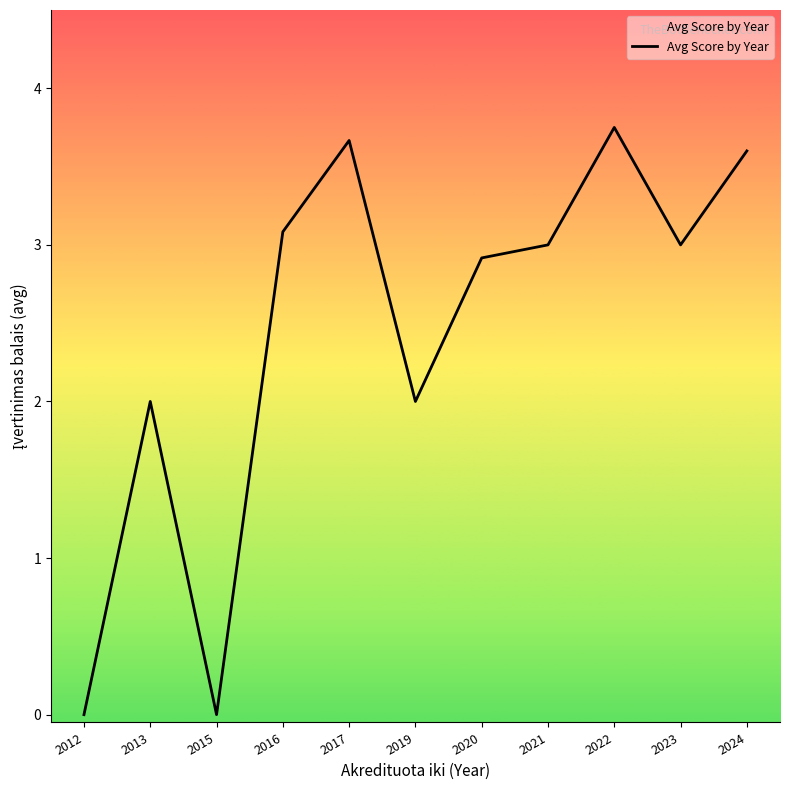

The chart shows a value of -1.5 at 2015. True or false?

False